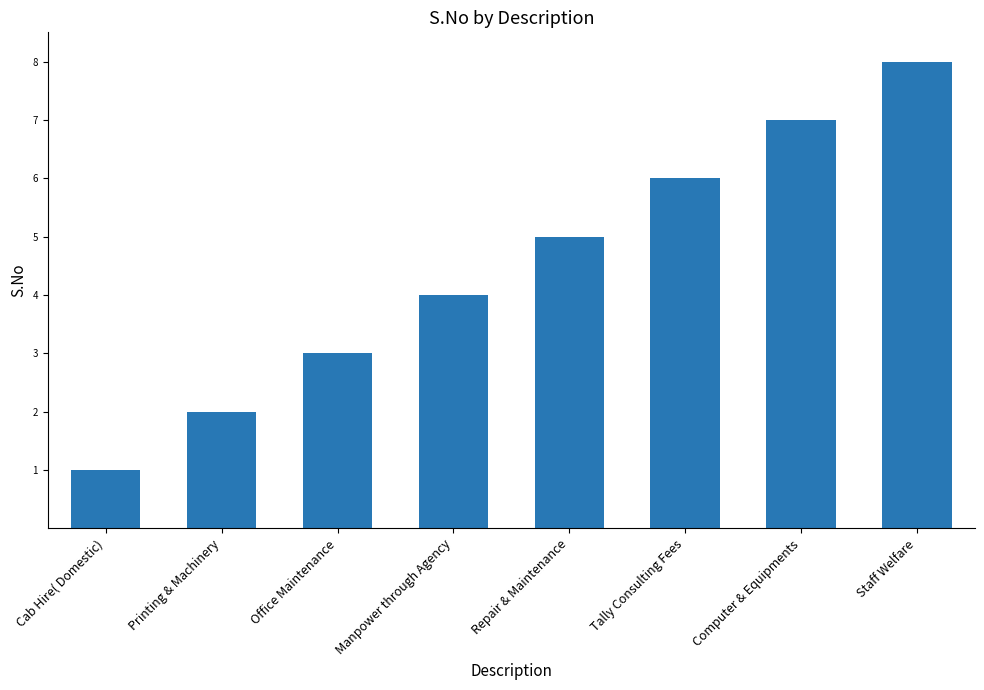

What is the label of the 8th bar from the right?

Cab Hire( Domestic)